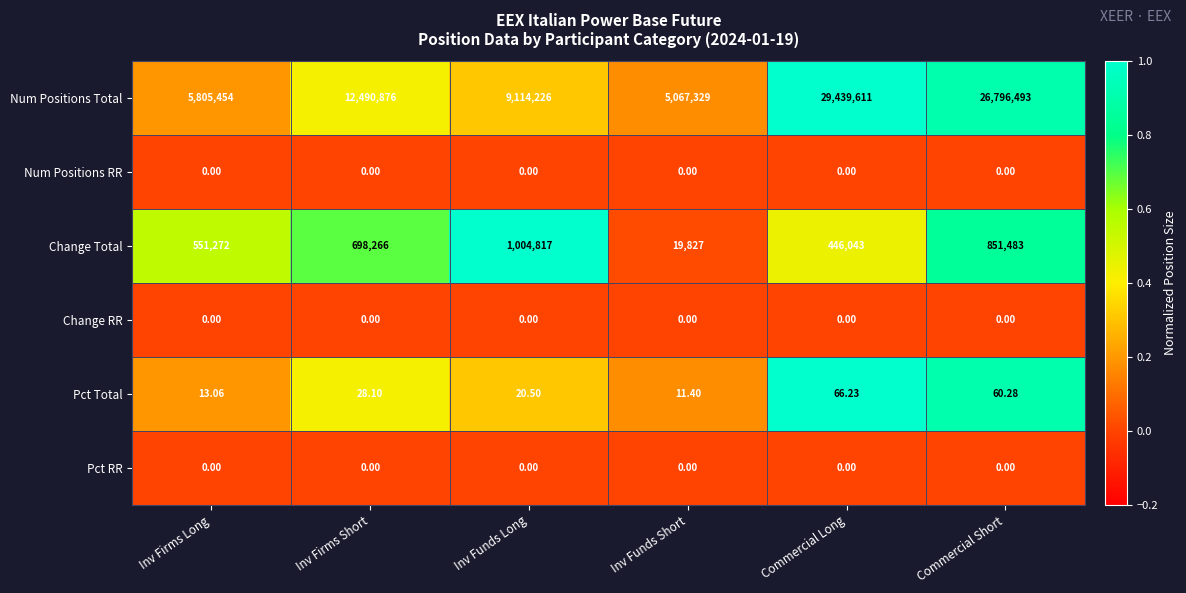

Is the value of Num Positions Total at Commercial Long greater than the value of Pct Total at Commercial Long?

Yes